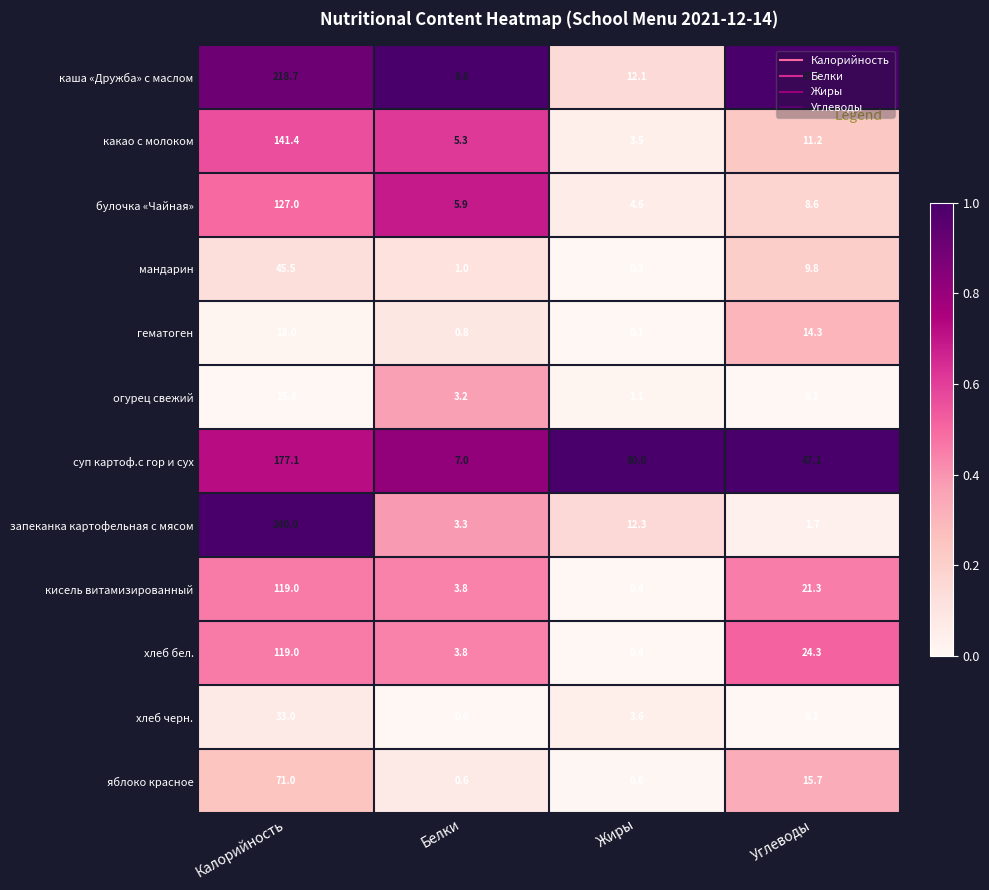

Which series has the largest total across all categories?

суп картоф.с гор и сух